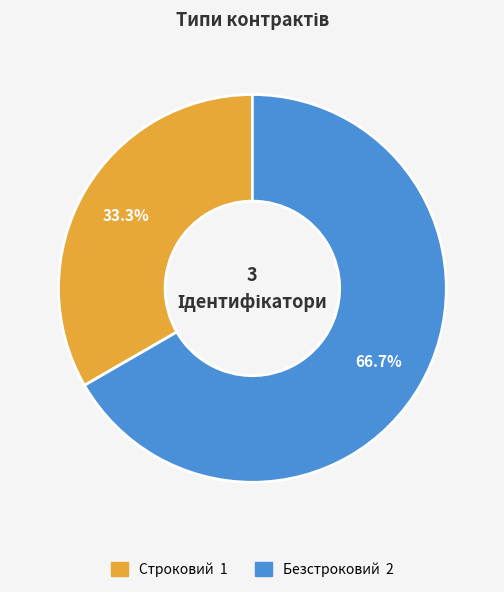

Approximately how many times larger is the value at Безстроковий compared to Строковий?

2.0